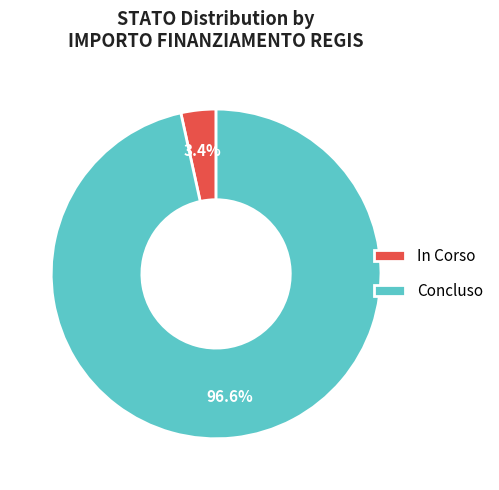

To the nearest percent, what is the difference between the largest and smallest slice percentages?

93%